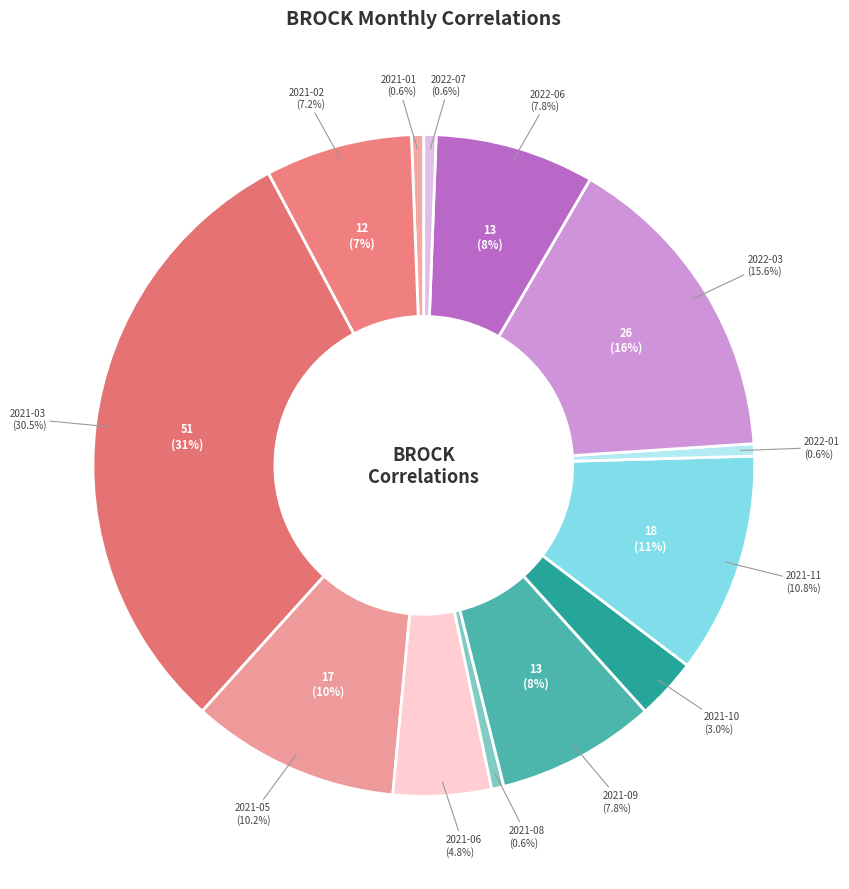

How much of the chart is everything except 2021-03?

69.5%